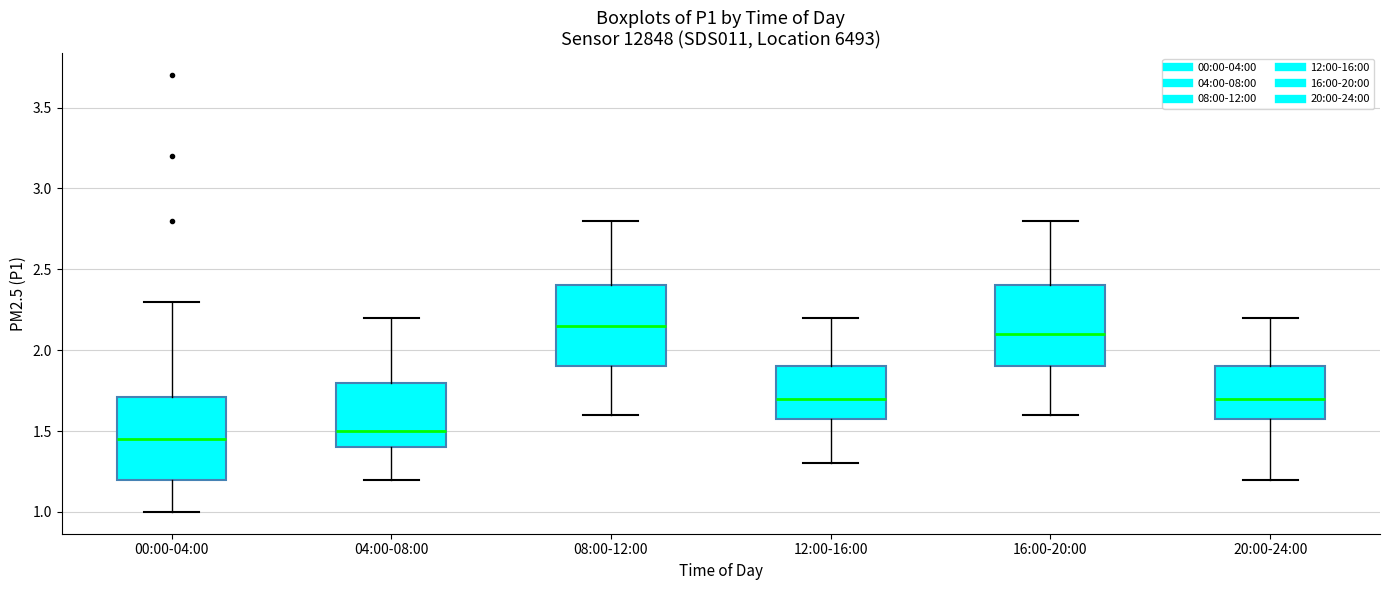

Which box's median line is the lowest?

00:00-04:00